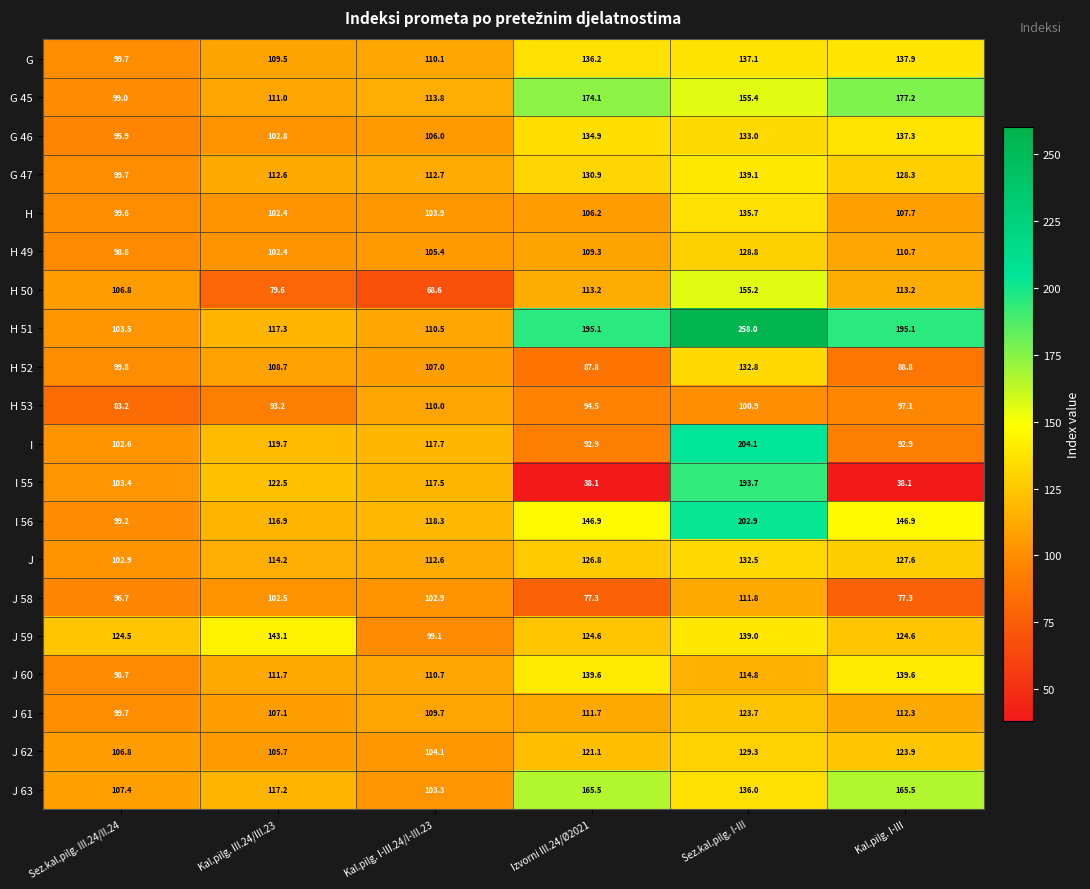

Count the number of categories in the chart.

6